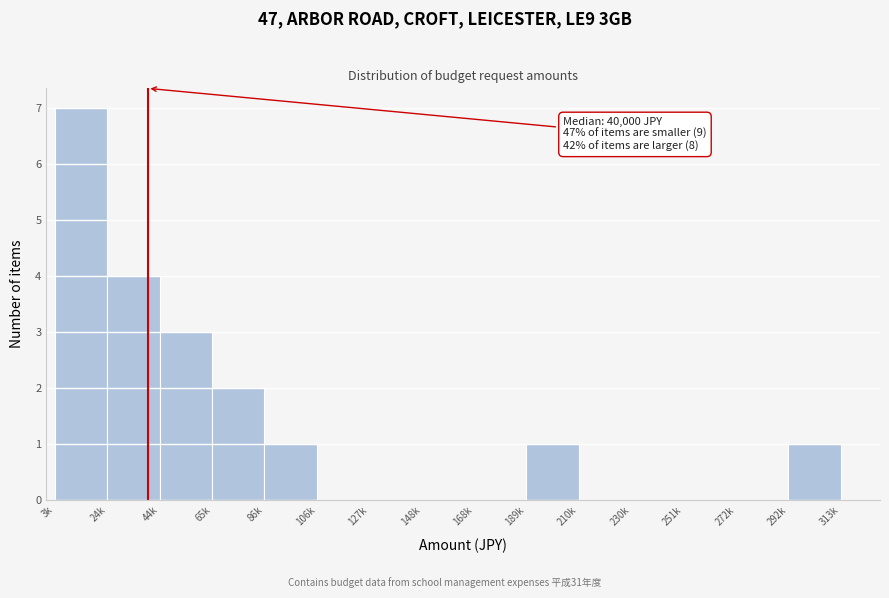

Reading left to right, list all the values displayed in this chart.

3k=7	24k=4	44k=3	65k=2	86k=1	106k=0	127k=0	148k=0	168k=0	189k=1	210k=0	230k=0	251k=0	272k=0	292k=1